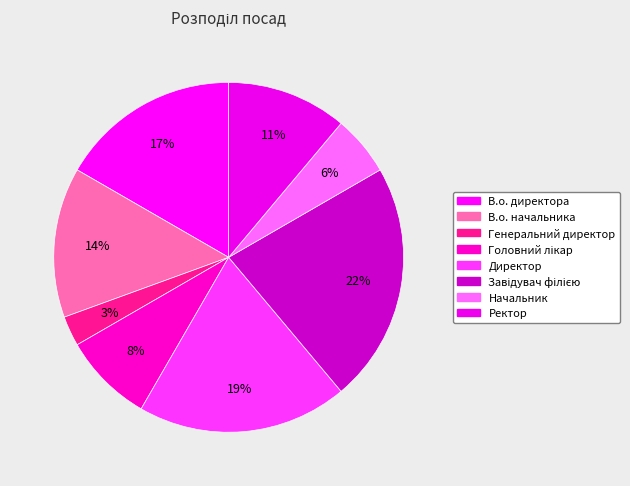

Count the number of slices in the pie.

8